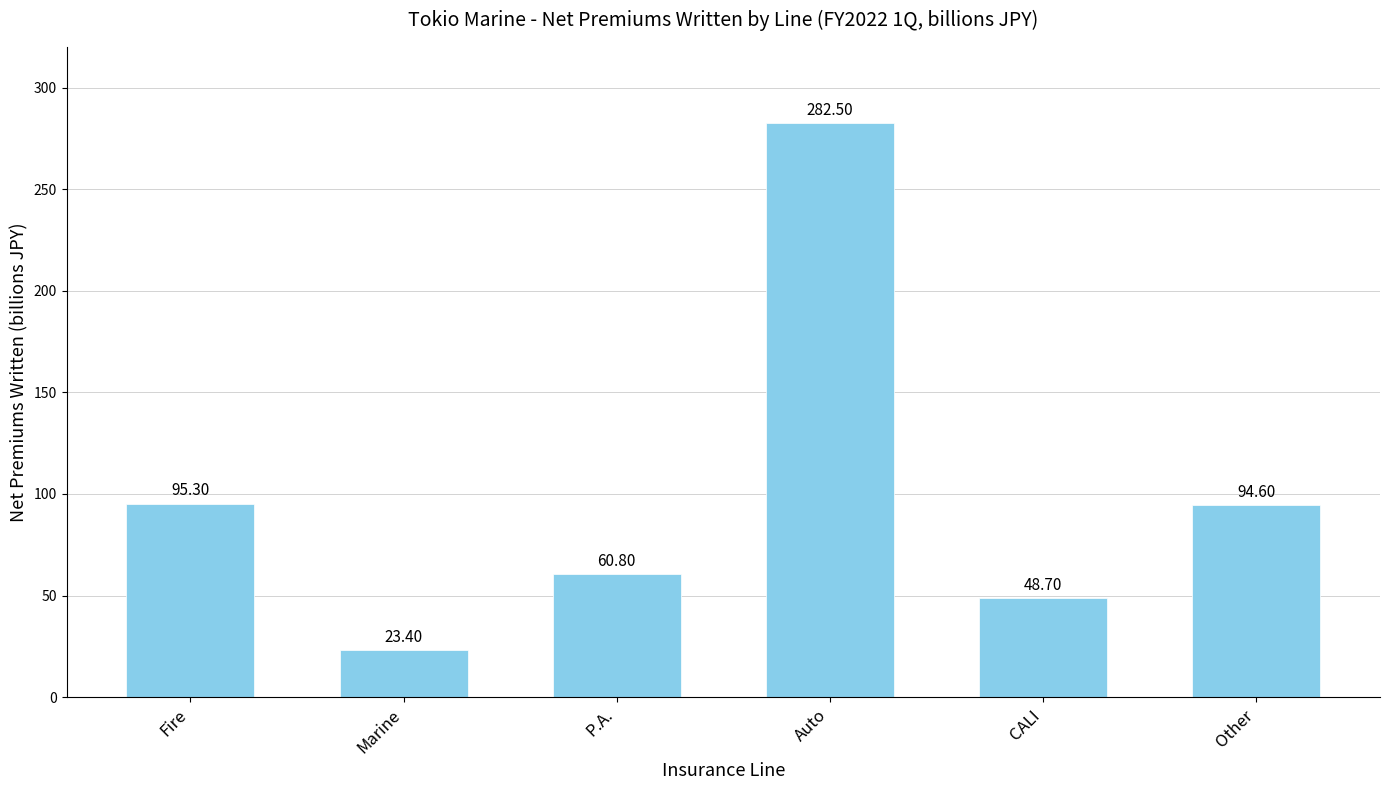

Does the chart contain stacked bars?

No